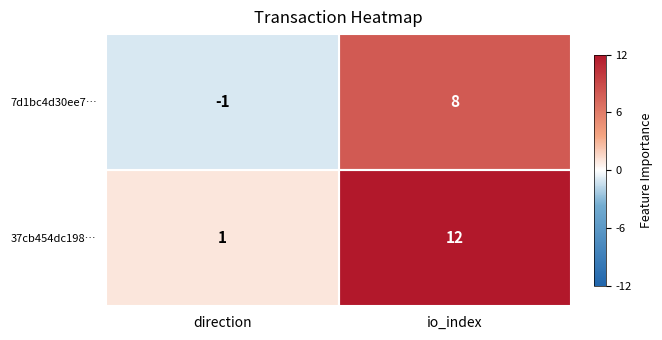

What is the sum of all 37cb454dc198… values?

13